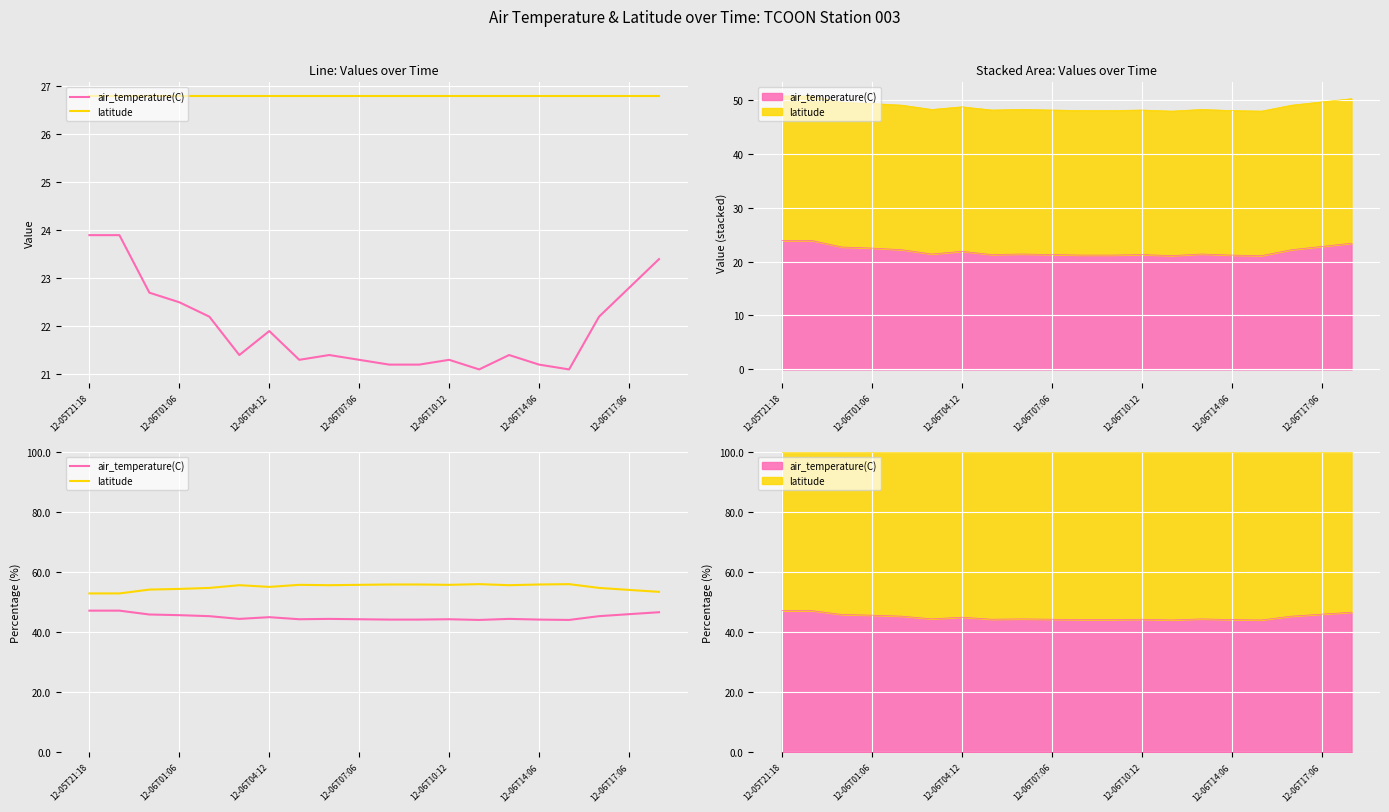

The air_temperature(C) series shows 58.6 at 16. True or false?

False